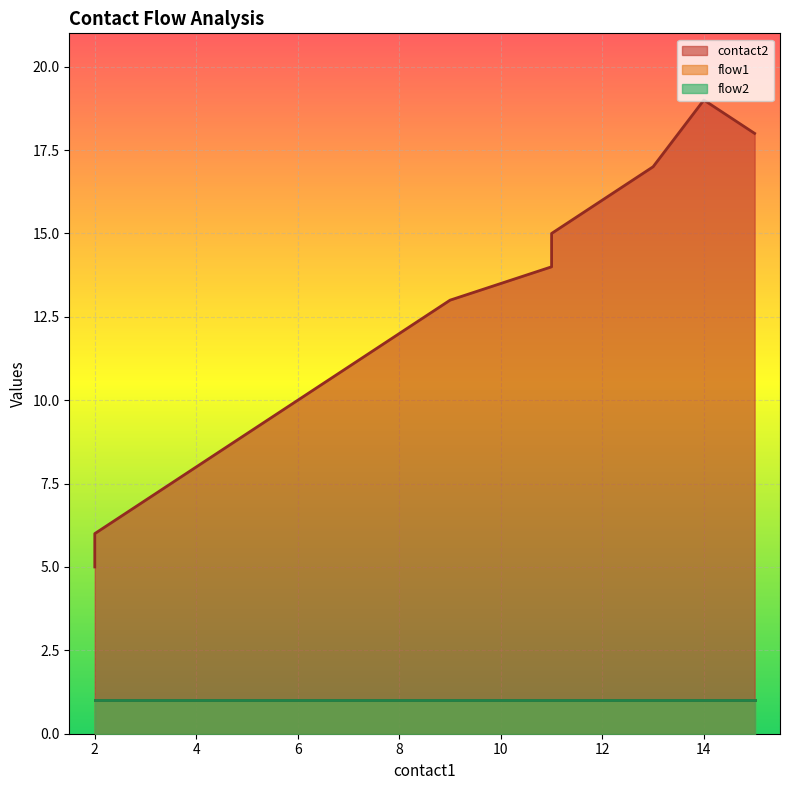

Reading left to right, transcribe all the data shown in this chart.

contact2: 5	6	7	8	9	10	11	12	13	14	15	16	17	19	18
flow1: 1	1	1	1	1	1	1	1	1	1	1	1	1	1	1
flow2: 1	1	1	1	1	1	1	1	1	1	1	1	1	1	1